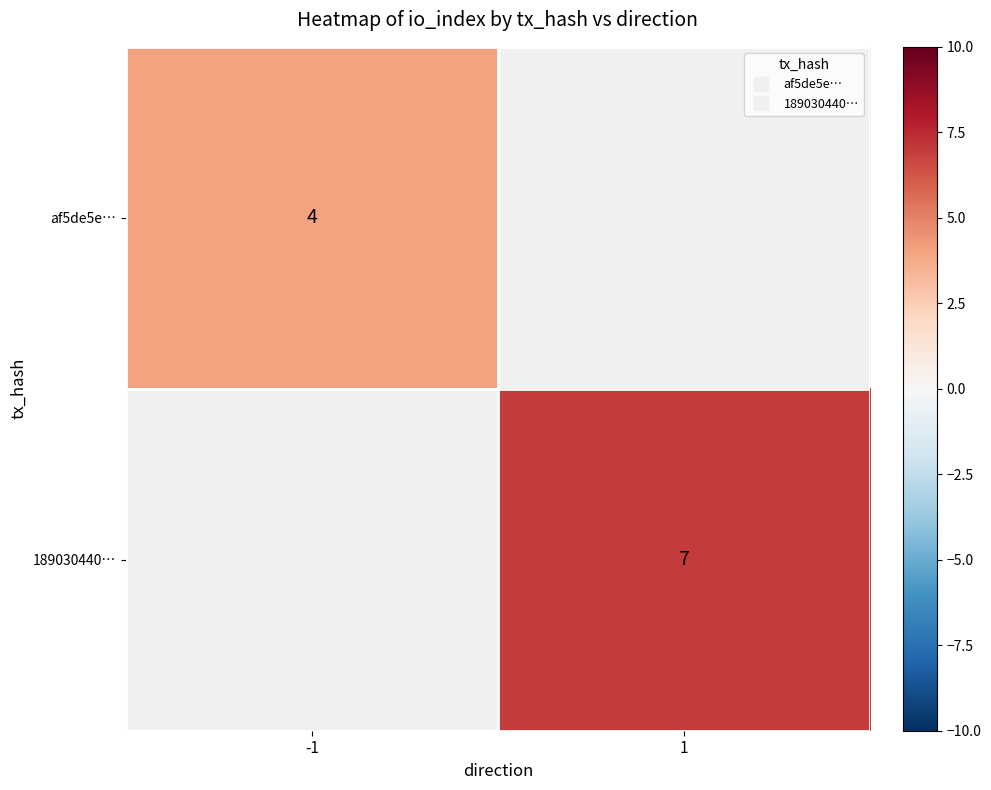

The value of af5de5e… at -1 is 2.3. True or false?

False